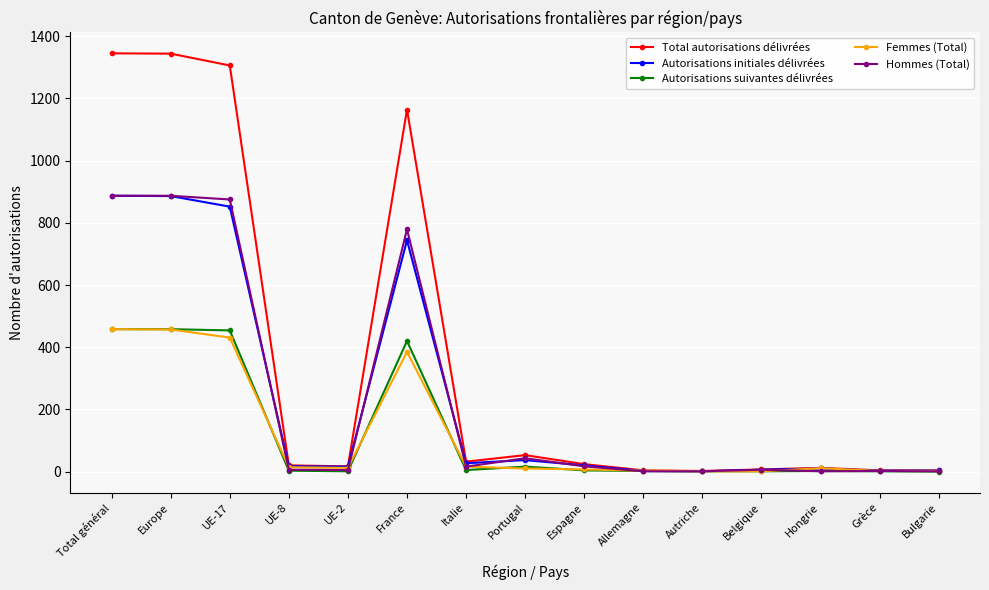

Which series has the widest spread of values?

Total autorisations délivrées